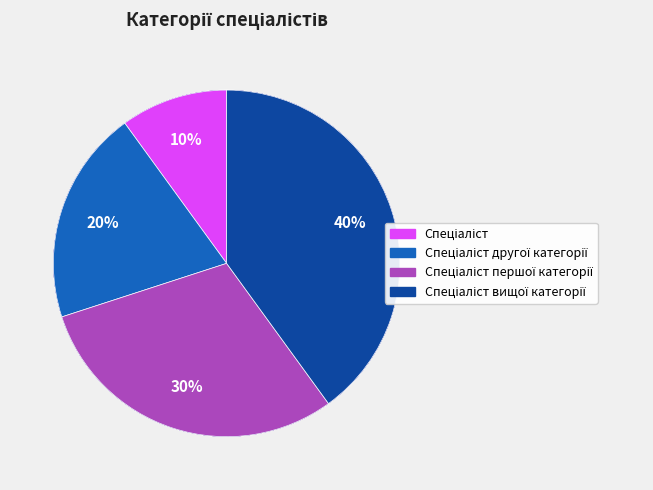

To the nearest percent, what is the average slice percentage?

25%